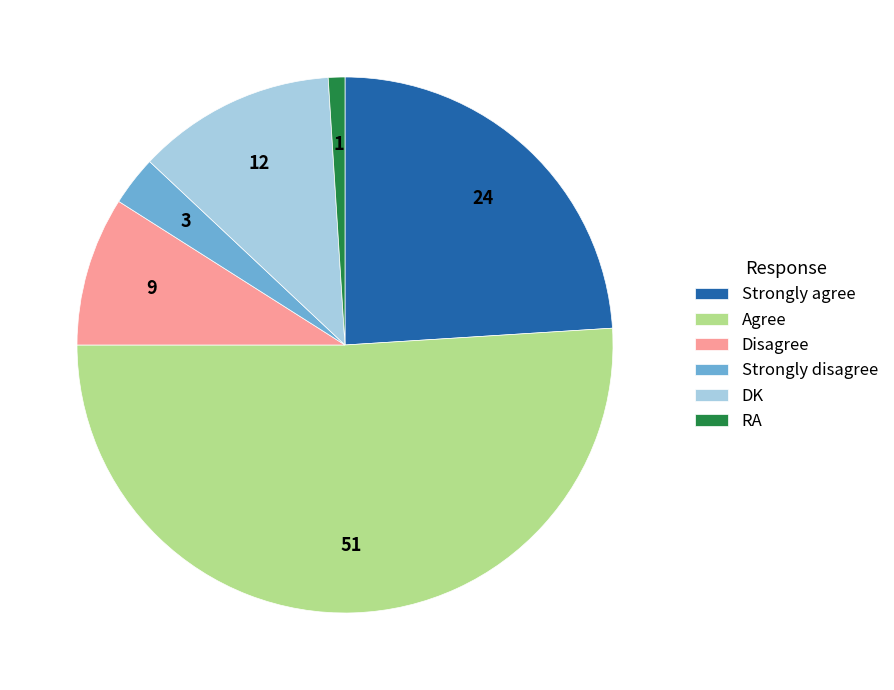

Which slice is the largest?

Agree